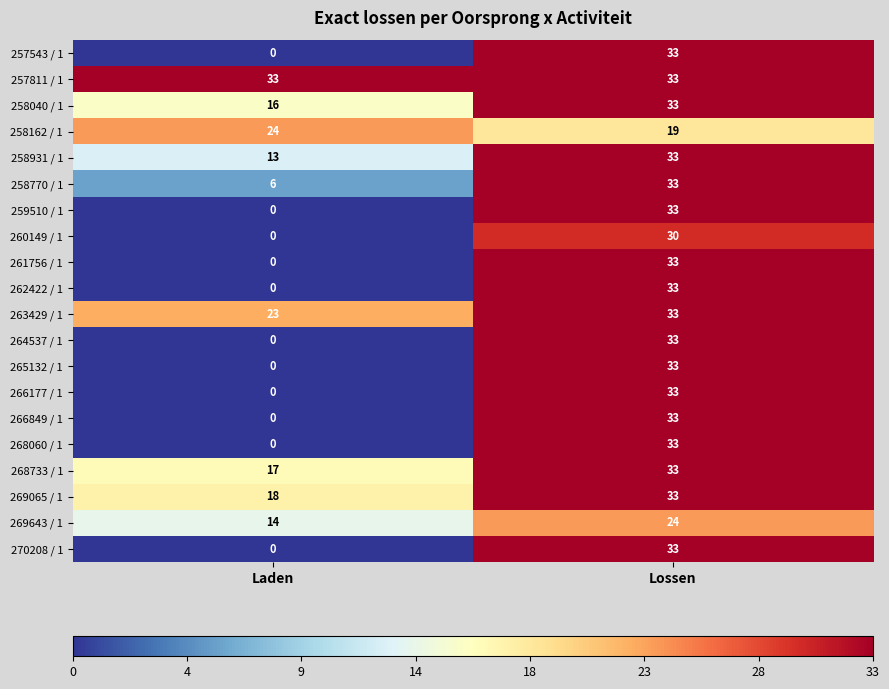

What is the difference between the 260149 / 1 values at Laden and Lossen?

30